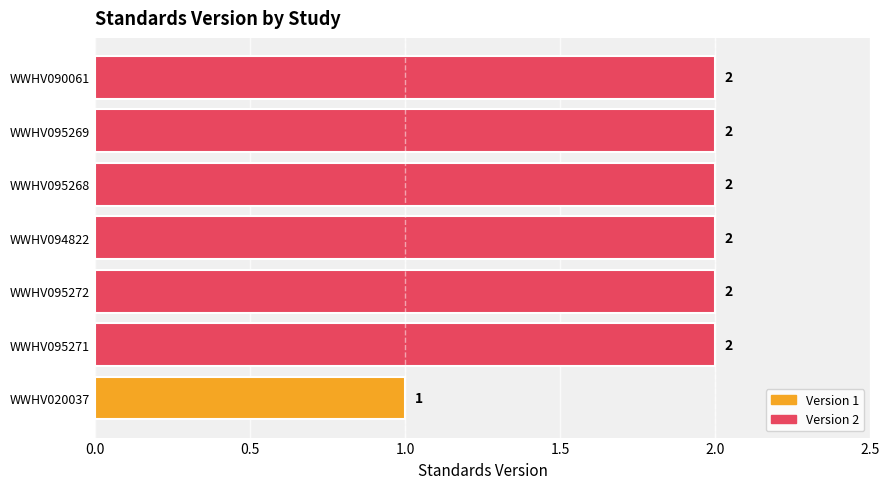

Approximately how many times larger is the value at WWHV020037 compared to WWHV095268?

0.5